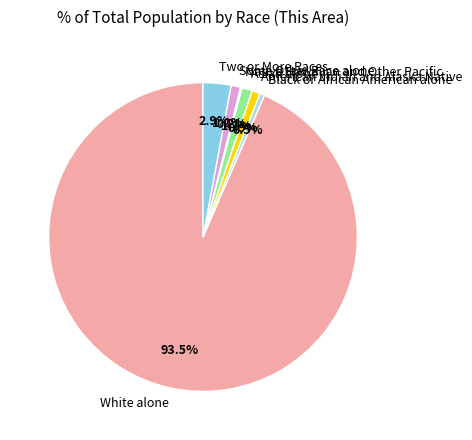

What is the total percentage of Asian alone and American Indian and Alaska Native?

2.0%